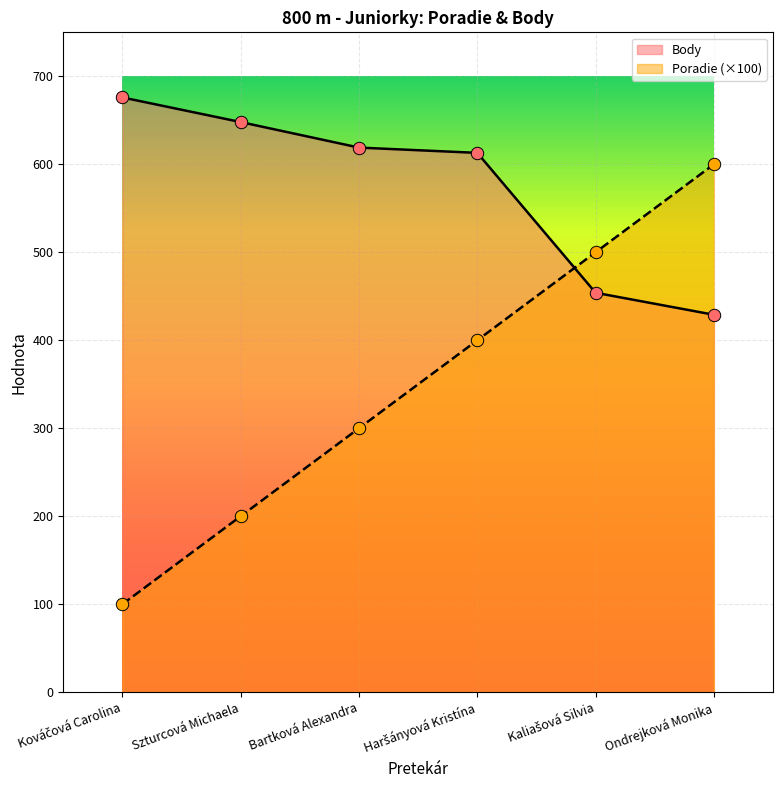

At how many categories does at least one series exceed 628?

2